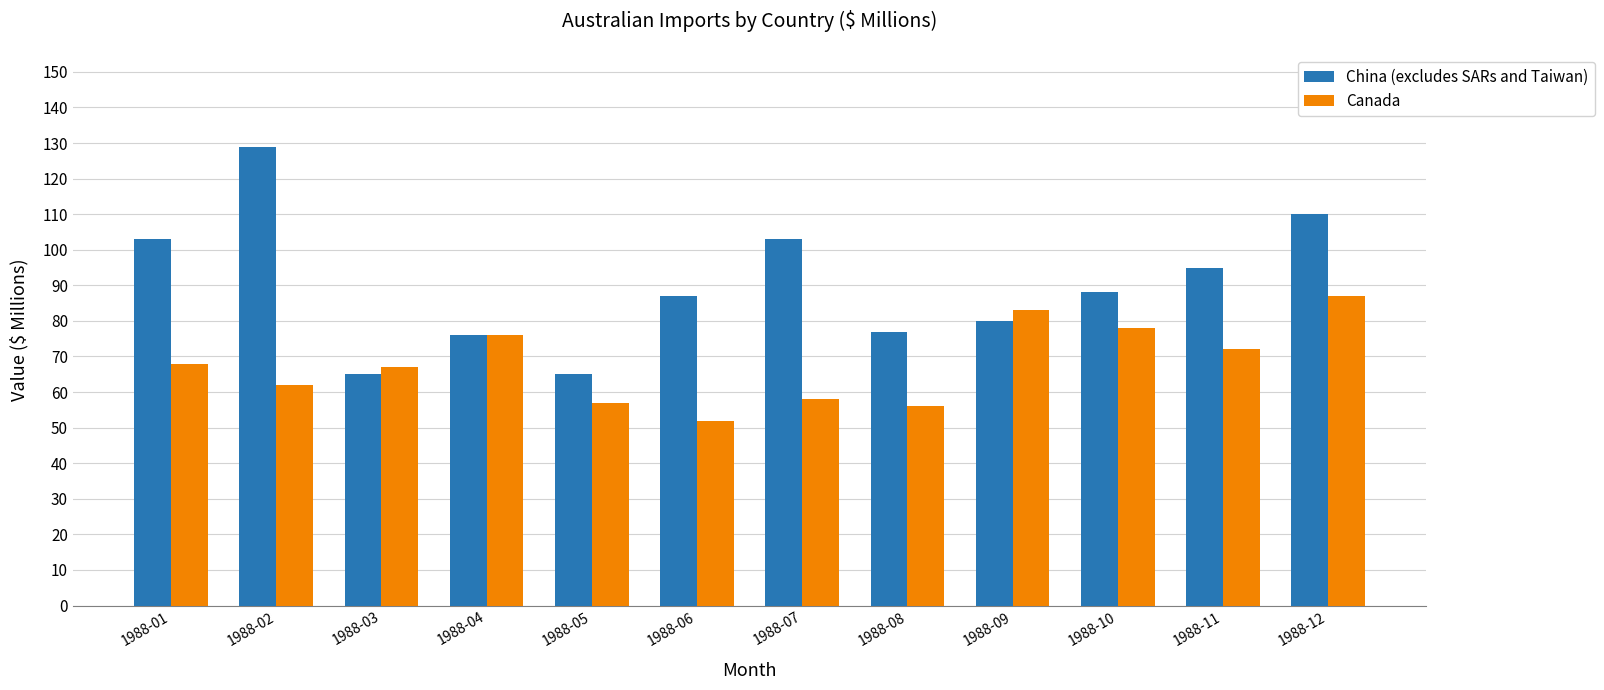

Reading left to right, transcribe all the data shown in this chart.

China (excludes SARs and Taiwan): 1988-01=103	1988-02=129	1988-03=65	1988-04=76	1988-05=65	1988-06=87	1988-07=103	1988-08=77	1988-09=80	1988-10=88	1988-11=95	1988-12=110
Canada: 1988-01=68	1988-02=62	1988-03=67	1988-04=76	1988-05=57	1988-06=52	1988-07=58	1988-08=56	1988-09=83	1988-10=78	1988-11=72	1988-12=87